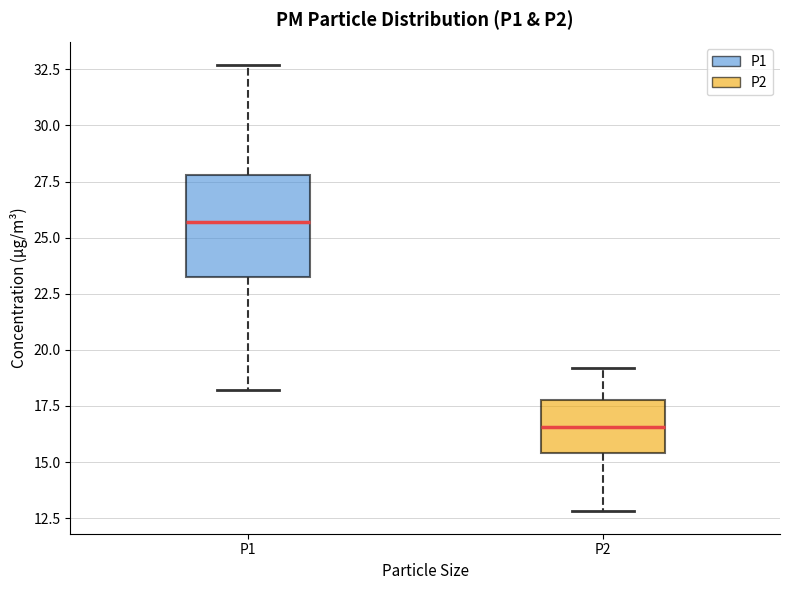

Reading left to right, transcribe this box plot: for each box, give where its median line is, the range the box spans, and where its two whiskers end, as read against the y-axis. The values are not printed on the chart, so give them approximately, as read against the axis.

P1: median 25.5, box 23.0 to 28.0, whiskers 18.0 to 32.5
P2: median 16.5, box 15.5 to 18.0, whiskers 13.0 to 19.0